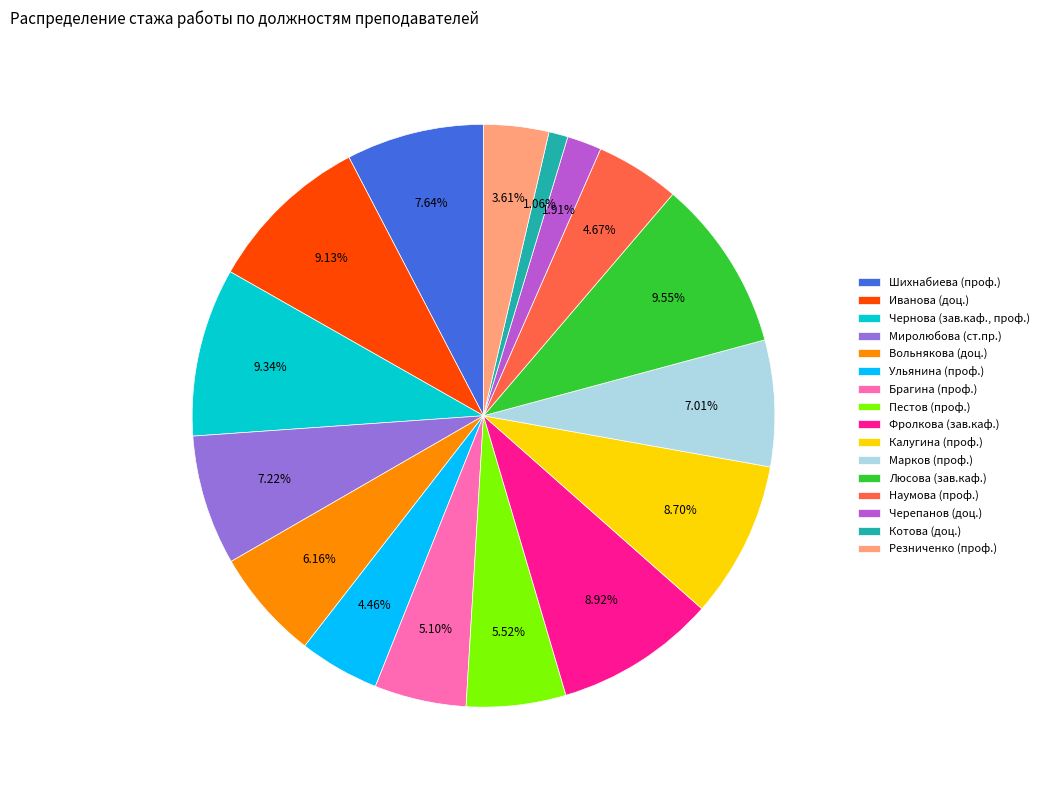

Approximately how many times larger is the value at Калугина (проф.) compared to Вольнякова (доц.)?

1.4